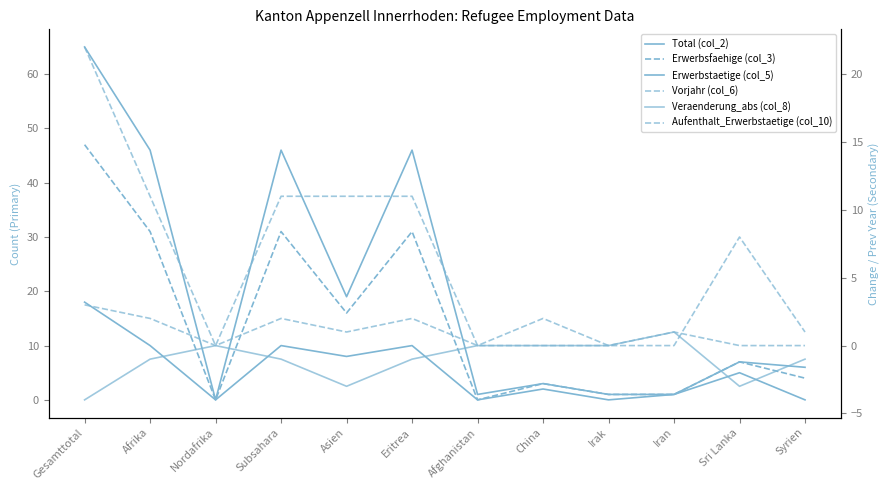

What are all the series names shown in the legend?

Total (col_2), Erwerbsfaehige (col_3), Erwerbstaetige (col_5), Vorjahr (col_6), Veraenderung_abs (col_8), Aufenthalt_Erwerbstaetige (col_10)